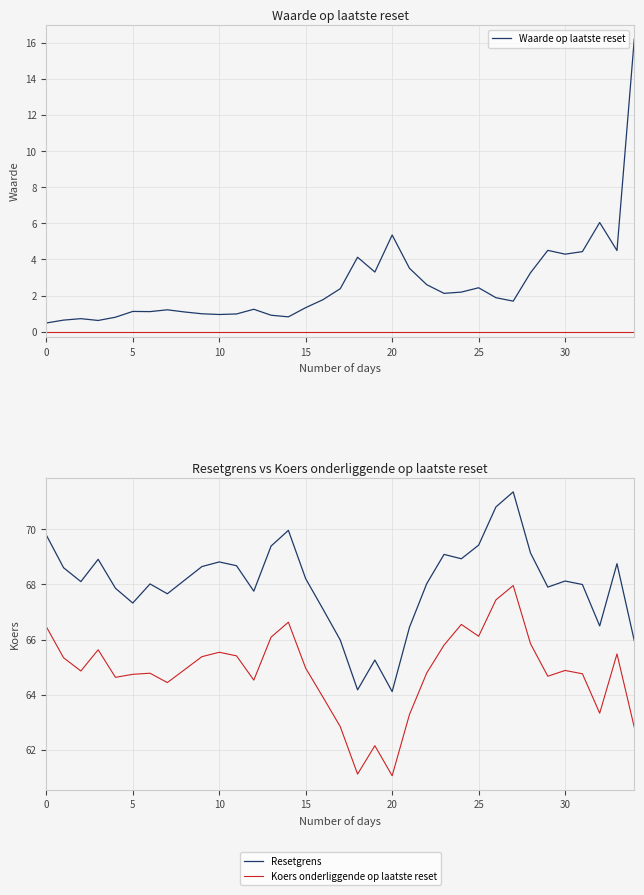

In Koers onderliggende op laatste reset, how many points are lower than both neighbors (excluding endpoints)?

9